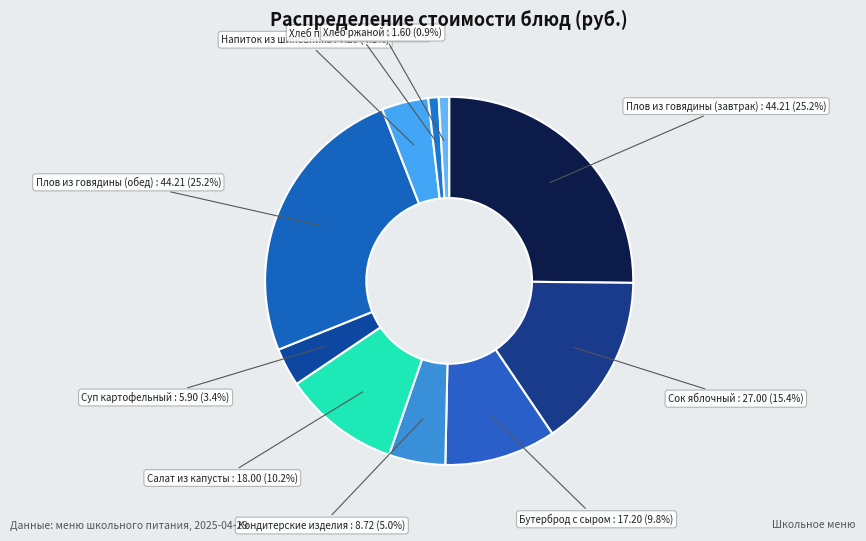

How many segments does this pie chart have?

10